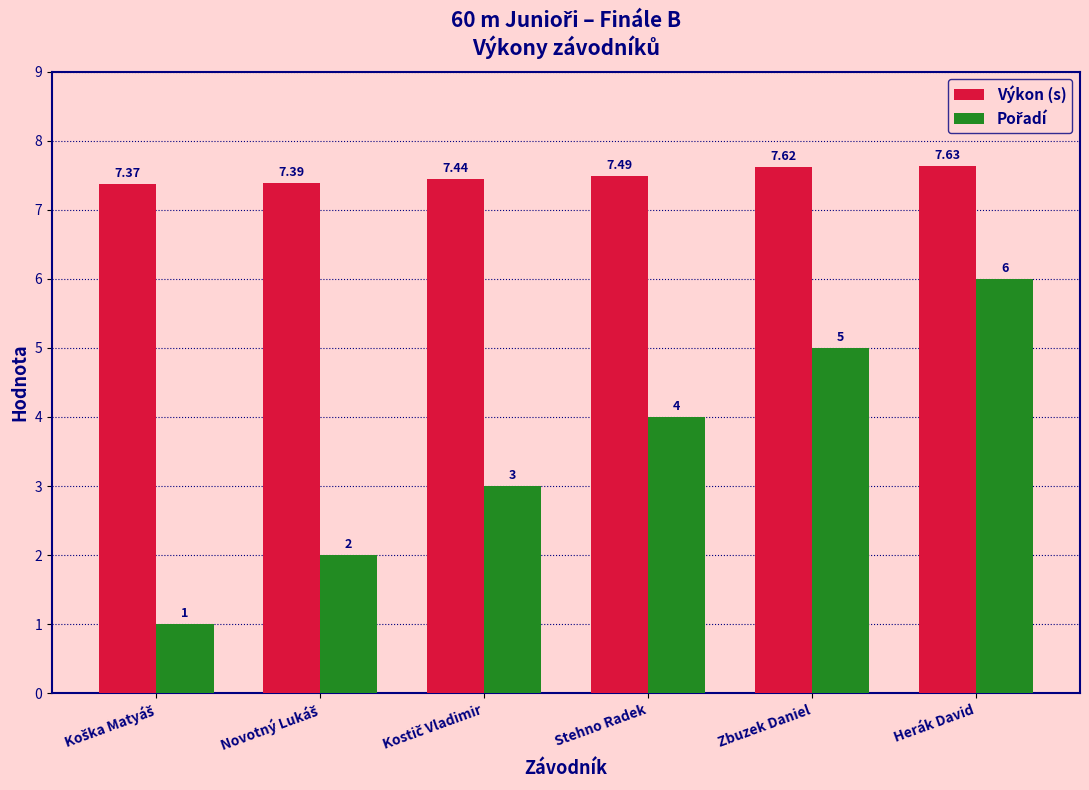

Which series has the largest total across all categories?

Výkon (s)